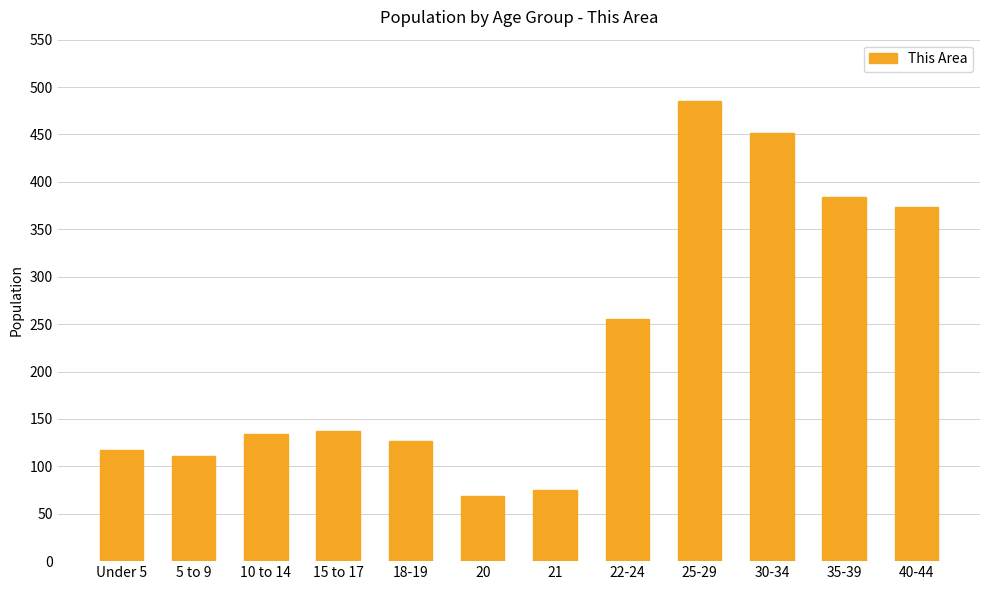

The chart shows a value of 117 at Under 5. True or false?

True